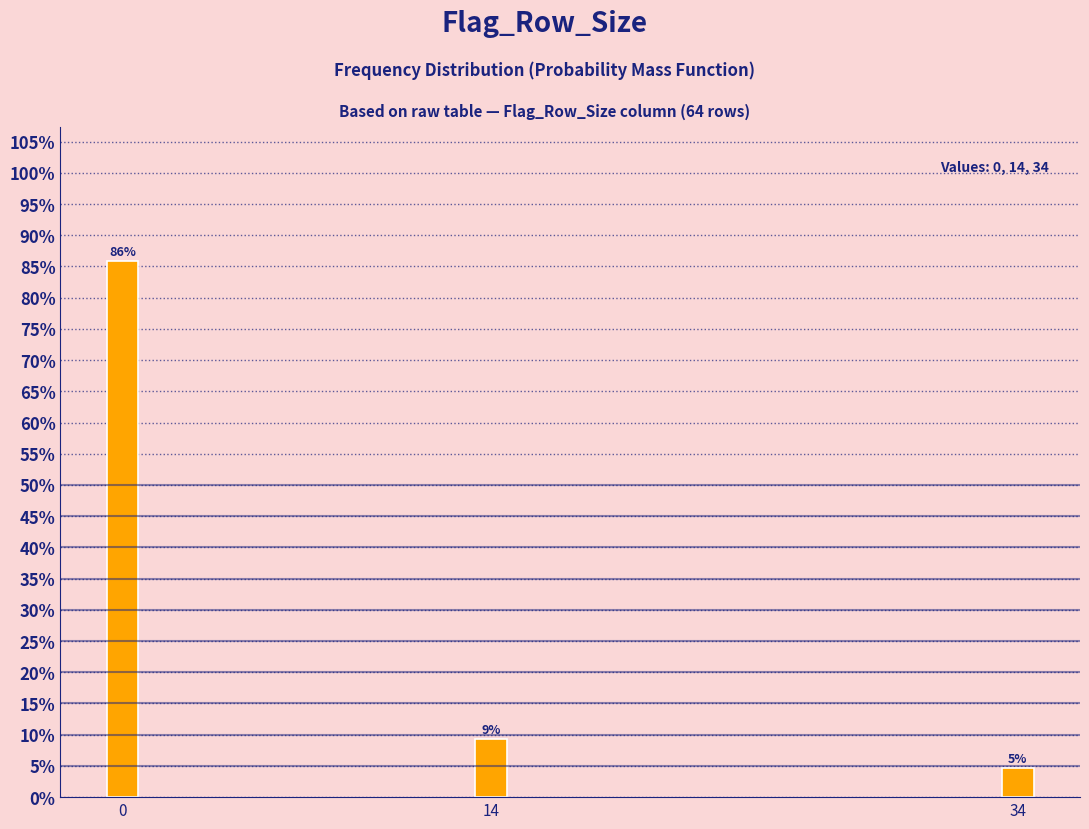

How many bars are there in total?

3